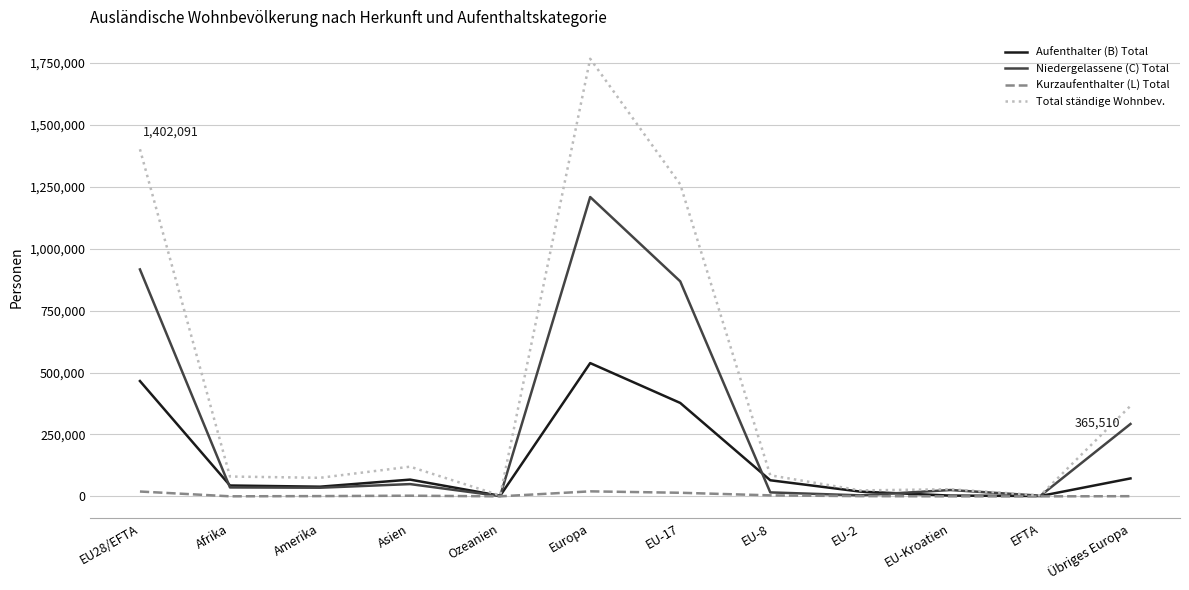

What is the sum of all Total ständige Wohnbev. values?

5215794